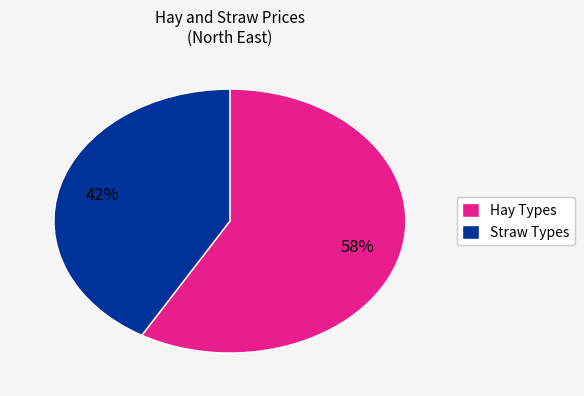

To the nearest percent, what is the average slice percentage?

50%